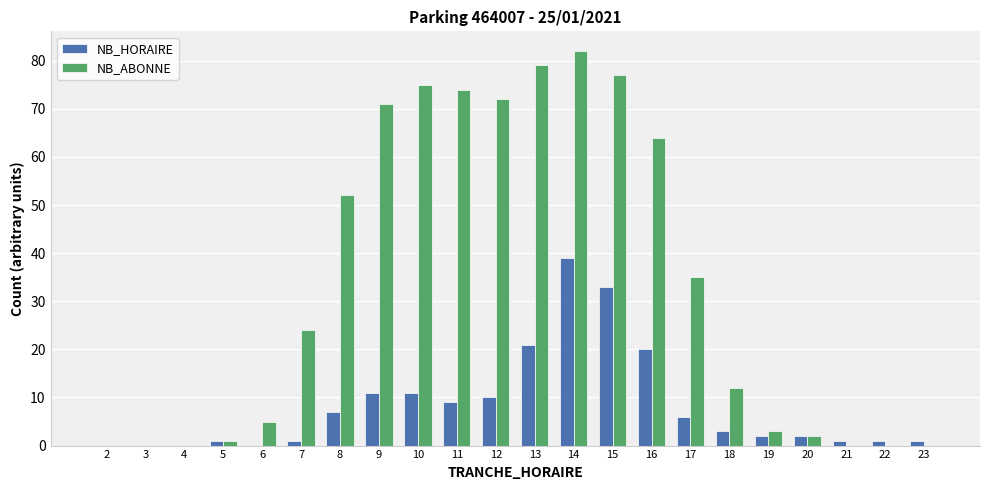

Which series has the largest range (max minus min)?

NB_ABONNE